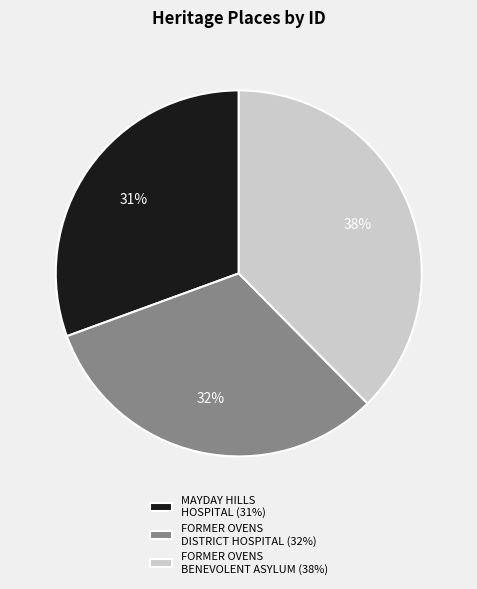

What percentage is the FORMER OVENS BENEVOLENT ASYLUM slice, to the nearest percent?

38%